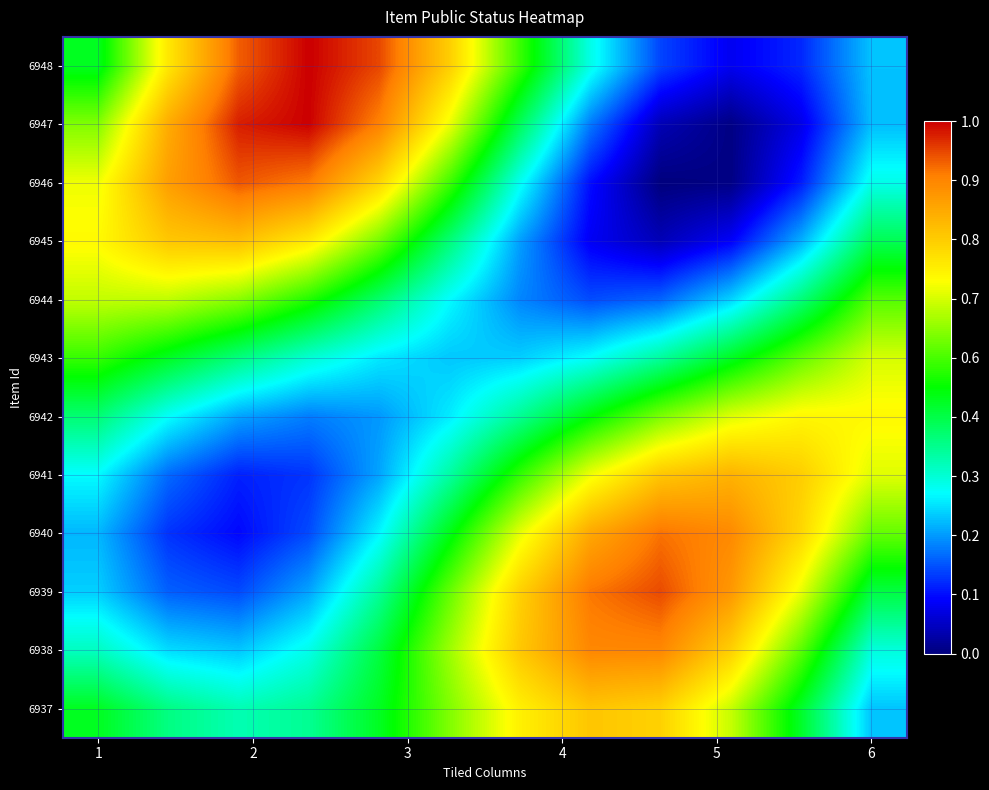

Reading left to right, transcribe all the data shown in this chart.

6948: 0.5	0.7	0.9	1.0	0.9	0.8	0.5	0.3	0.2	0.1	0.1	0.3
6947: 0.6	0.8	1.0	1.0	0.9	0.7	0.4	0.2	0.0	0.0	0.1	0.3
6946: 0.7	0.8	0.9	0.9	0.8	0.5	0.3	0.1	0.0	0.0	0.1	0.3
6945: 0.7	0.8	0.8	0.7	0.6	0.4	0.2	0.1	0.0	0.1	0.2	0.4
6944: 0.7	0.6	0.6	0.5	0.4	0.3	0.2	0.2	0.2	0.3	0.4	0.6
6943: 0.5	0.5	0.4	0.3	0.3	0.3	0.3	0.3	0.4	0.5	0.6	0.7
6942: 0.4	0.3	0.2	0.2	0.2	0.3	0.4	0.5	0.6	0.7	0.7	0.7
6941: 0.3	0.2	0.1	0.1	0.2	0.4	0.5	0.7	0.8	0.8	0.8	0.7
6940: 0.2	0.1	0.1	0.2	0.3	0.5	0.7	0.8	0.9	0.9	0.8	0.6
6939: 0.3	0.2	0.2	0.2	0.4	0.6	0.8	0.9	0.9	0.9	0.7	0.4
6938: 0.3	0.3	0.3	0.3	0.4	0.6	0.8	0.9	0.9	0.8	0.6	0.3
6937: 0.5	0.4	0.4	0.4	0.5	0.6	0.7	0.8	0.8	0.7	0.5	0.3